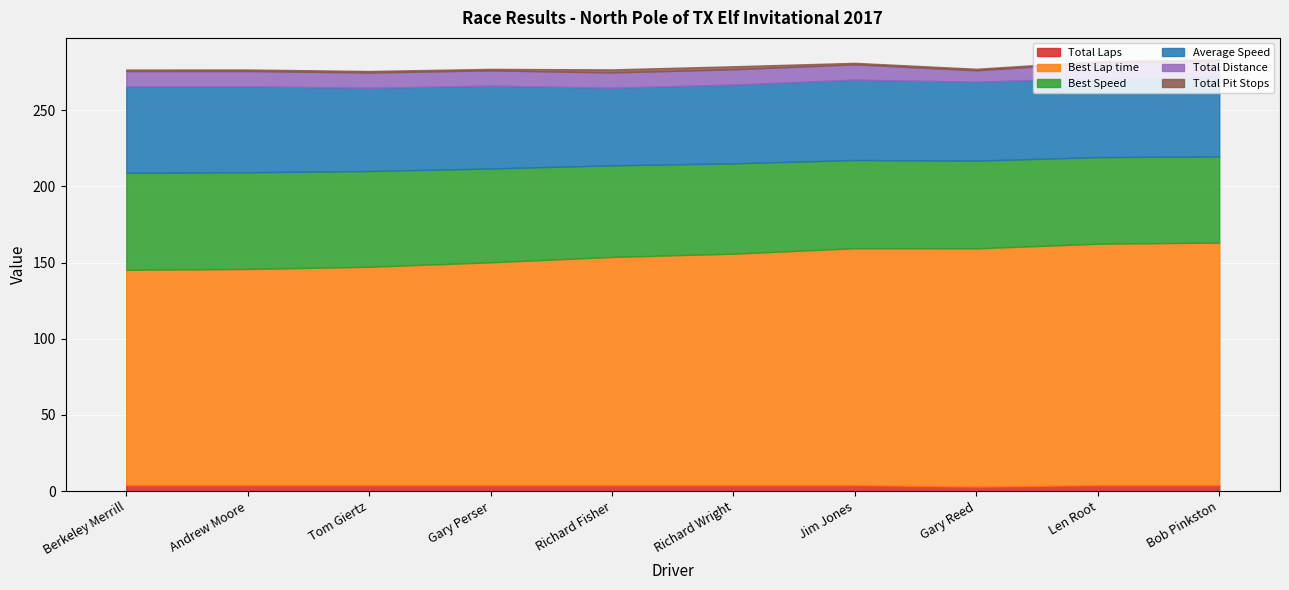

Which category has the lowest value in the Total Pit Stops series?

Berkeley Merrill